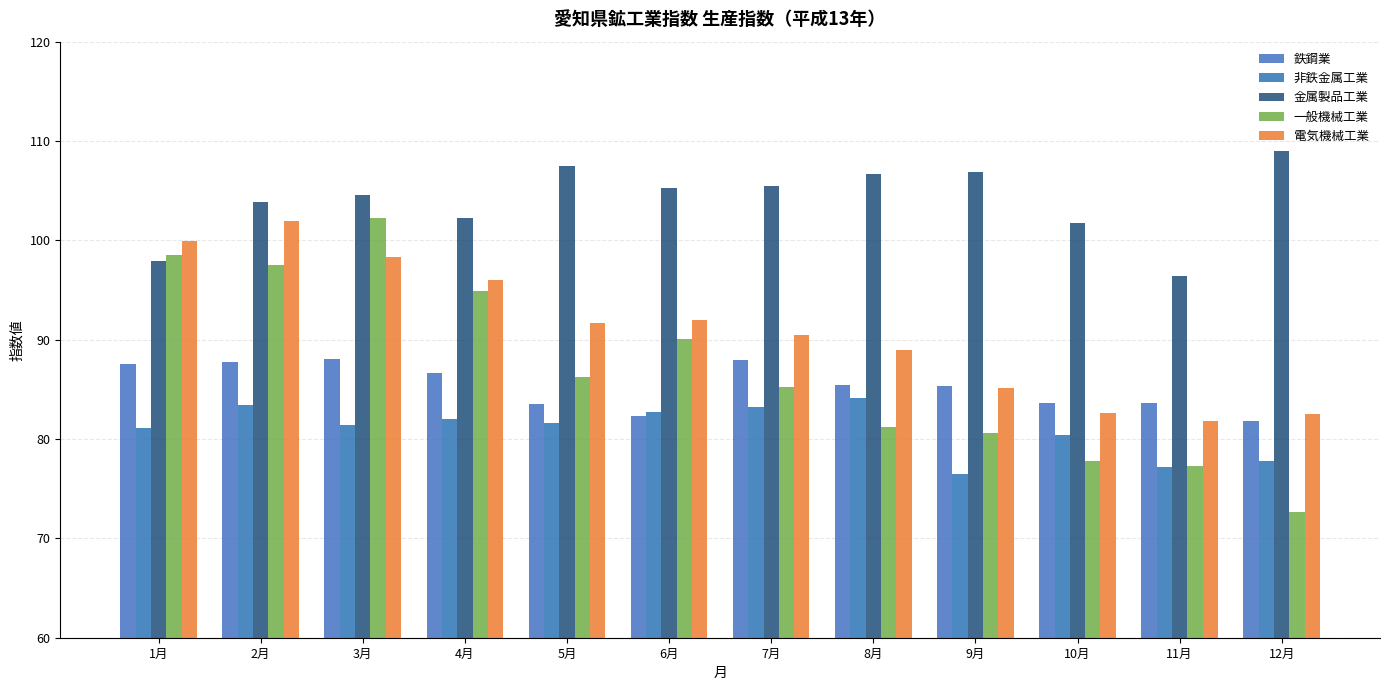

What is the difference between the maximum and second lowest values in the 一般機械工業 series?

25.0